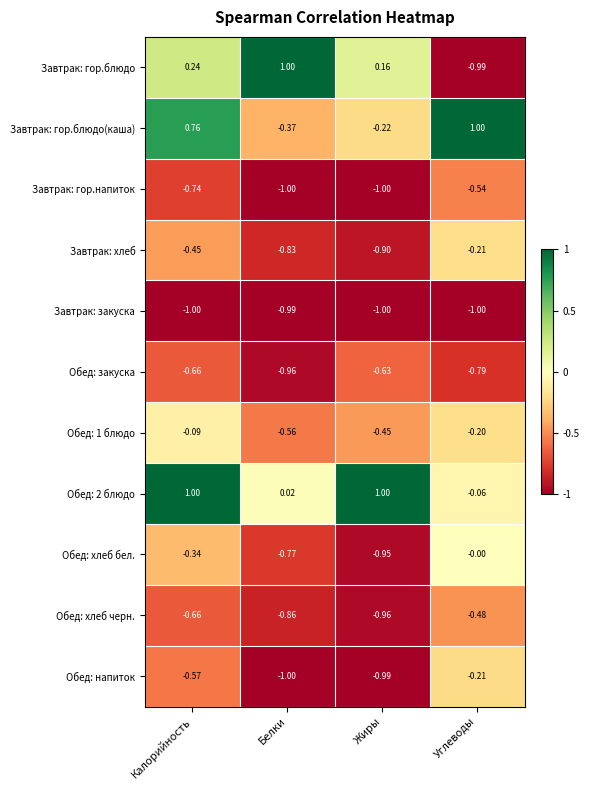

Which series has the widest spread of values?

Завтрак: гор.блюдо